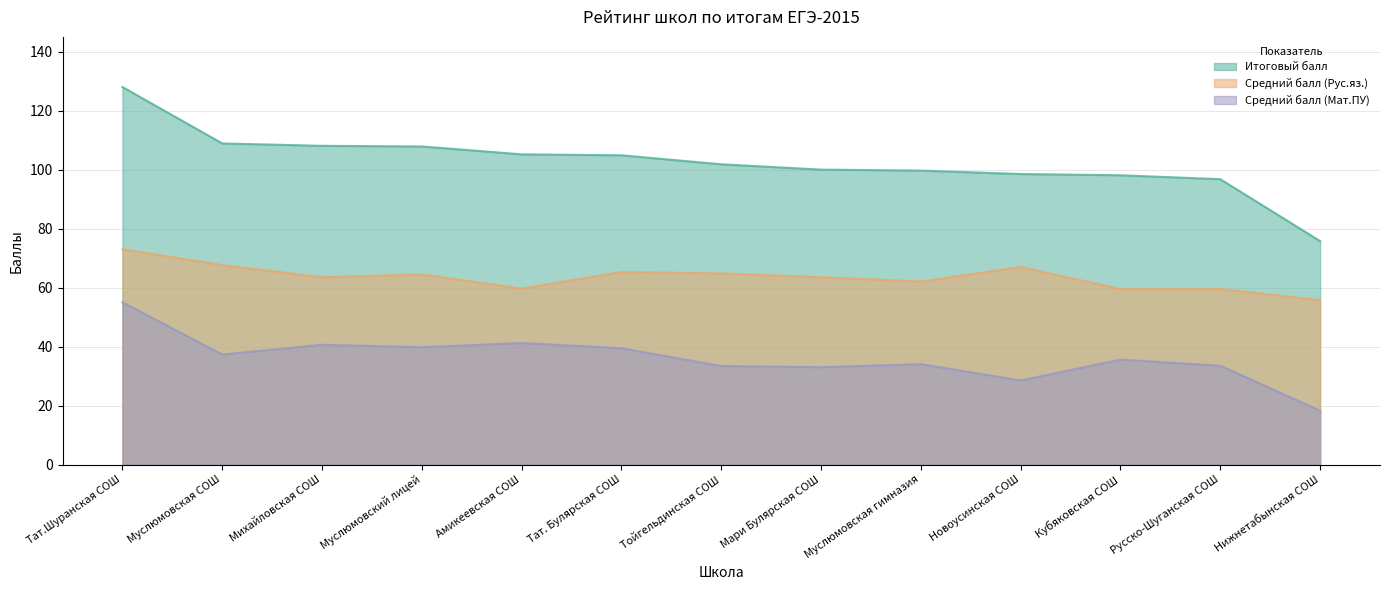

True or false: Средний балл (Мат.ПУ) and Итоговый балл cross at least once.

False